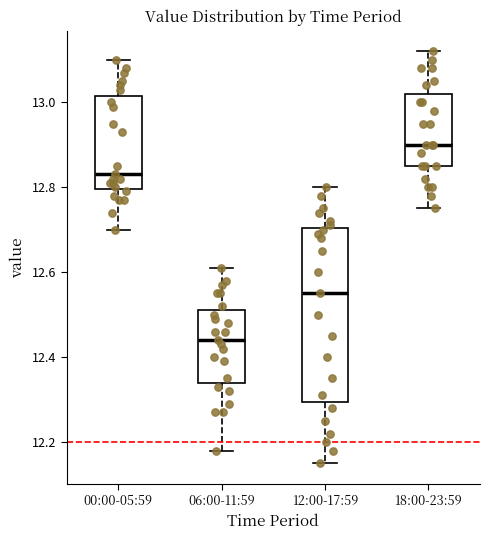

Which box is the tallest, from its lower edge to its upper edge?

12:00-17:59